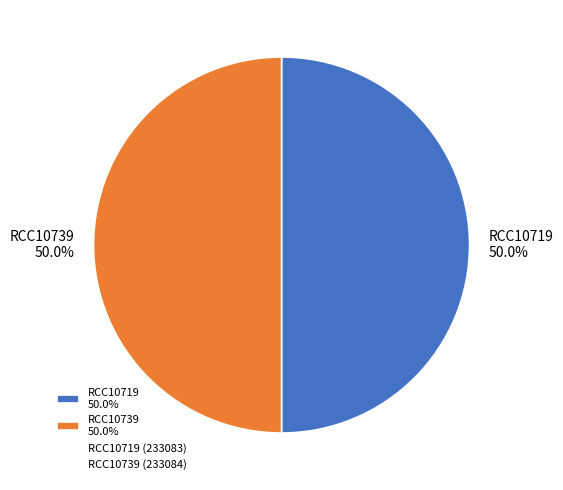

What percentage is the RCC10739 slice, to the nearest percent?

50%